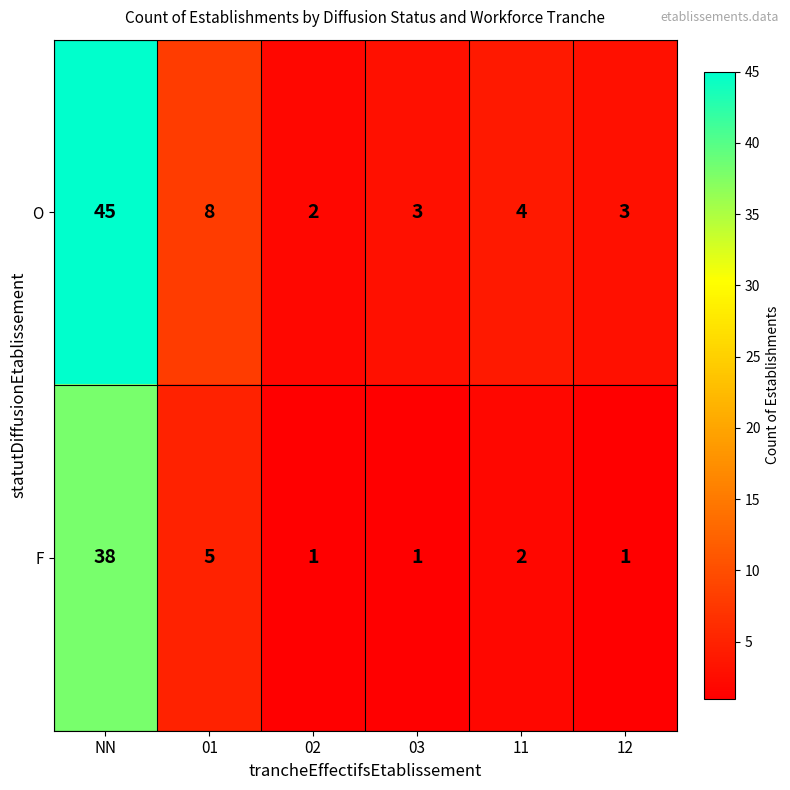

List the series in order of their peak value, lowest first.

F, O